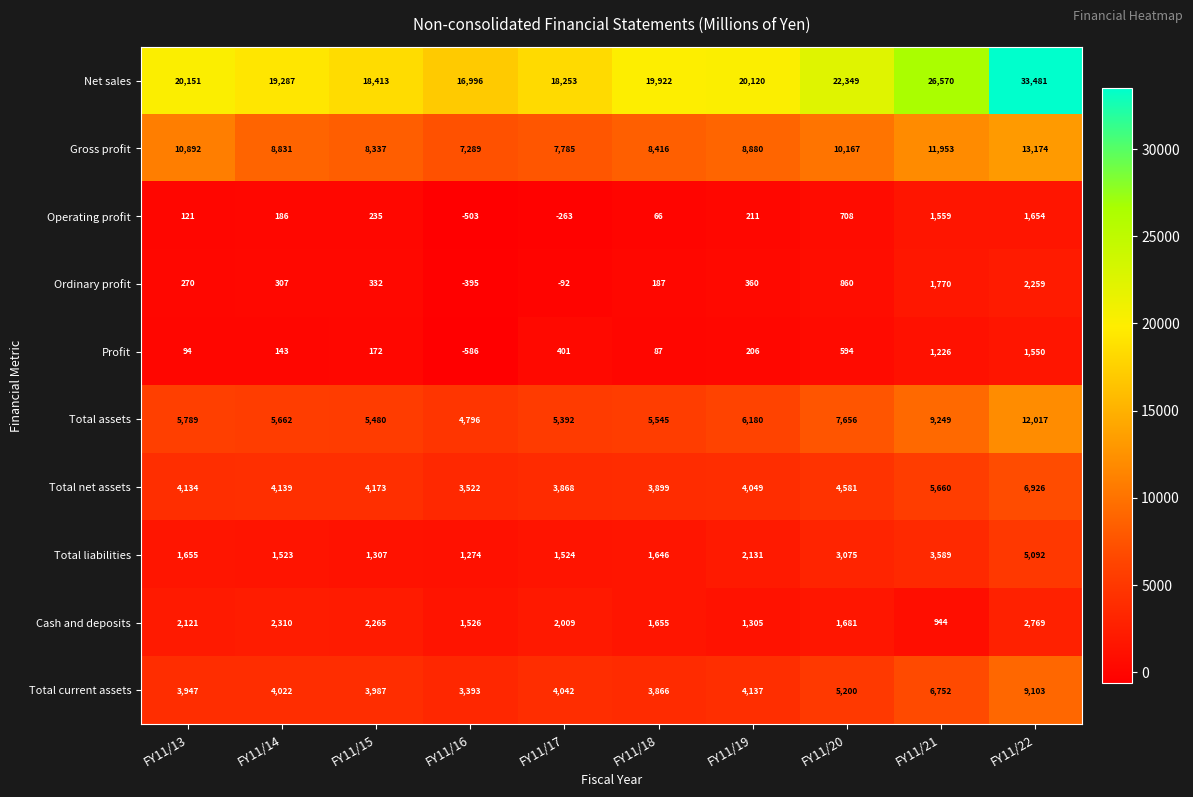

What is the difference between the maximum and minimum values in the Operating profit series?

2157